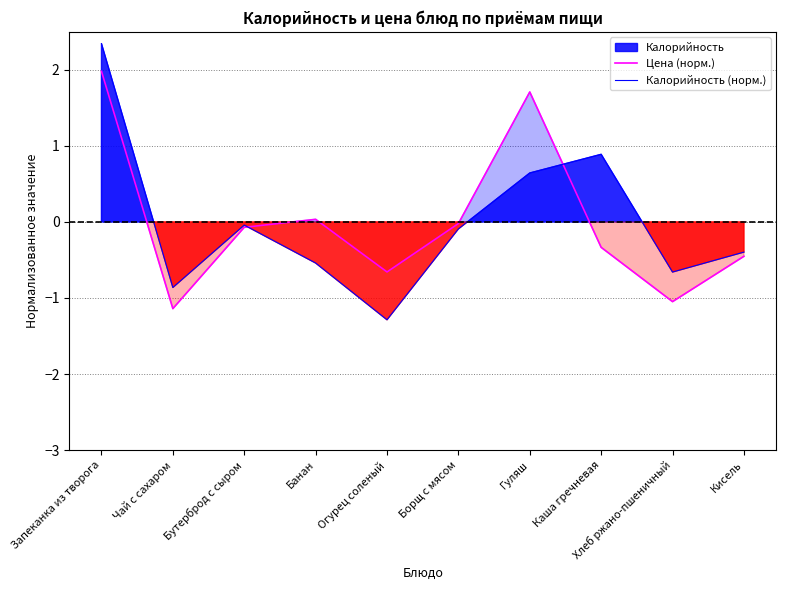

What is the value of the Калорийность (норм.) point at the 6th from the left?

-0.1